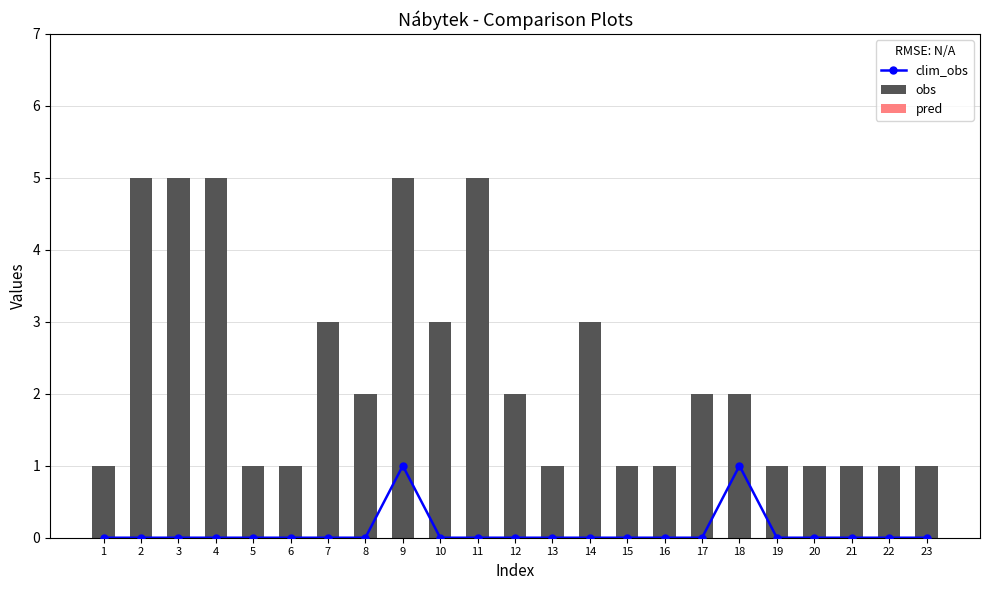

Reading right to left, extract all data points from this chart.

clim_obs: 0	0	0	0	0	1	0	0	0	0	0	0	0	0	1	0	0	0	0	0	0	0	0
obs: 1	1	1	1	1	2	2	1	1	3	1	2	5	3	5	2	3	1	1	5	5	5	1
pred: 0	0	0	0	0	0	0	0	0	0	0	0	0	0	0	0	0	0	0	0	0	0	0